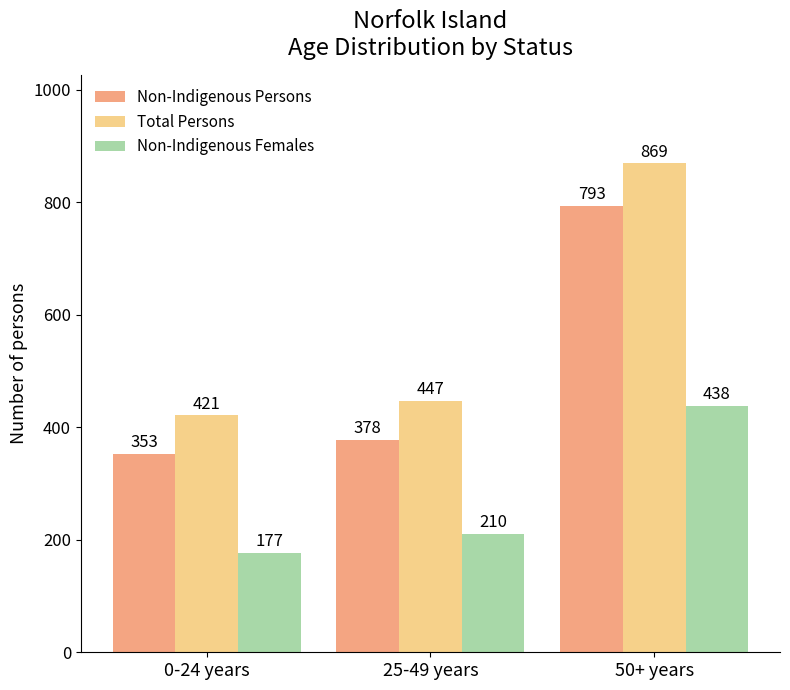

List the labels in order of Non-Indigenous Females value, smallest first.

0-24 years, 25-49 years, 50+ years